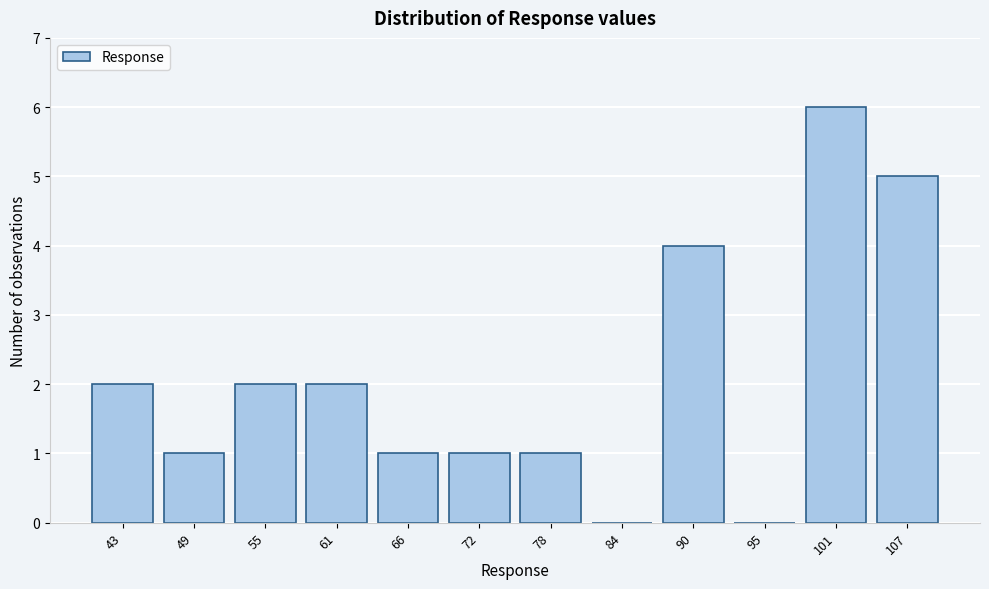

Reading left to right, extract all data points from this chart.

43=2	49=1	55=2	61=2	66=1	72=1	78=1	84=0	90=4	95=0	101=6	107=5